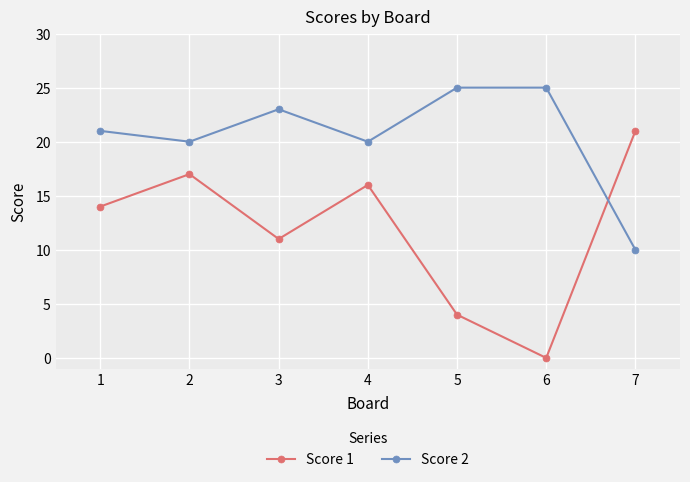

How many values in Score 1 are above zero?

6